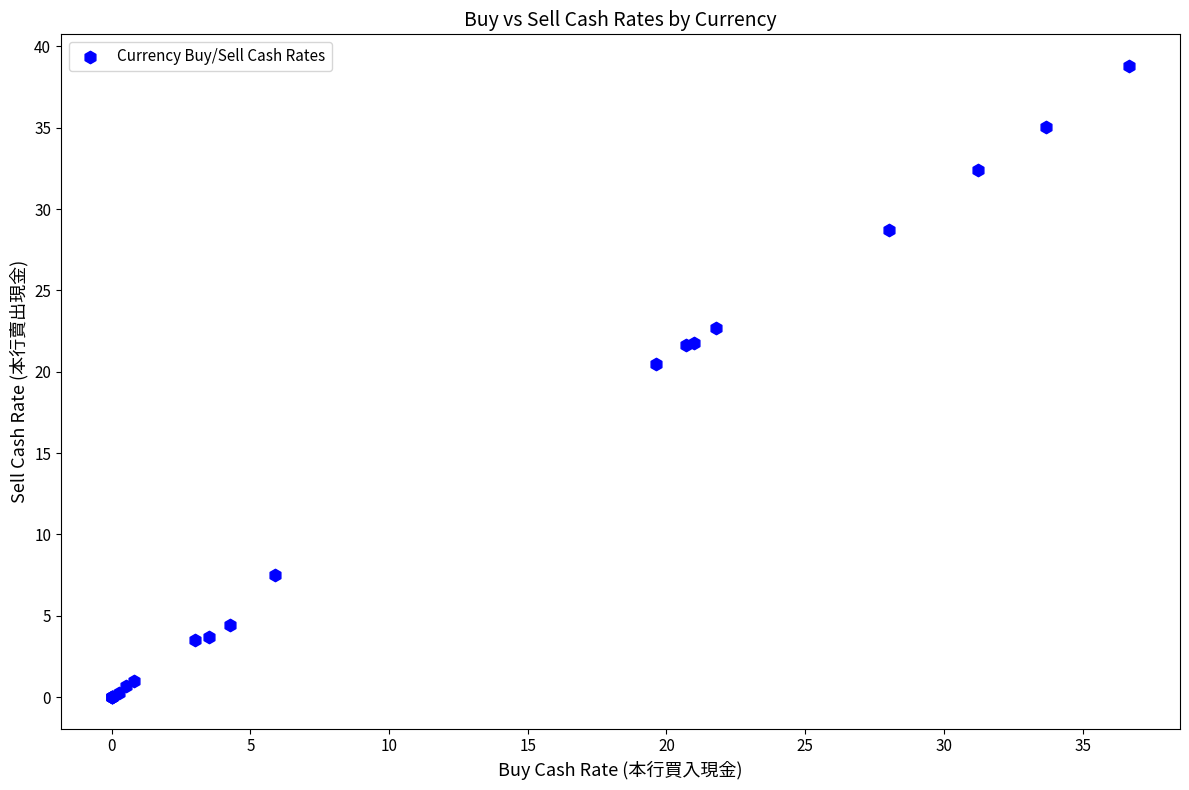

What Y value in the scatter plot is closest to 19?

20.5